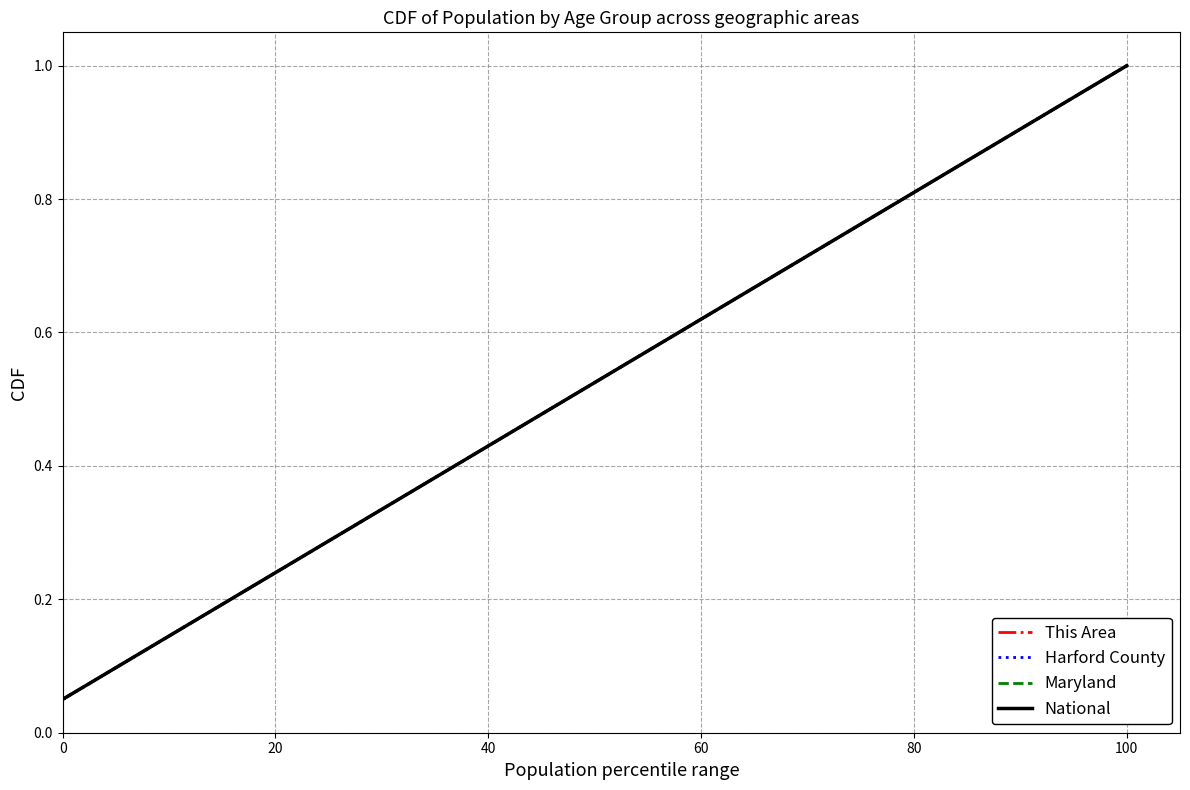

True or false: Harford County and This Area cross at least once.

False